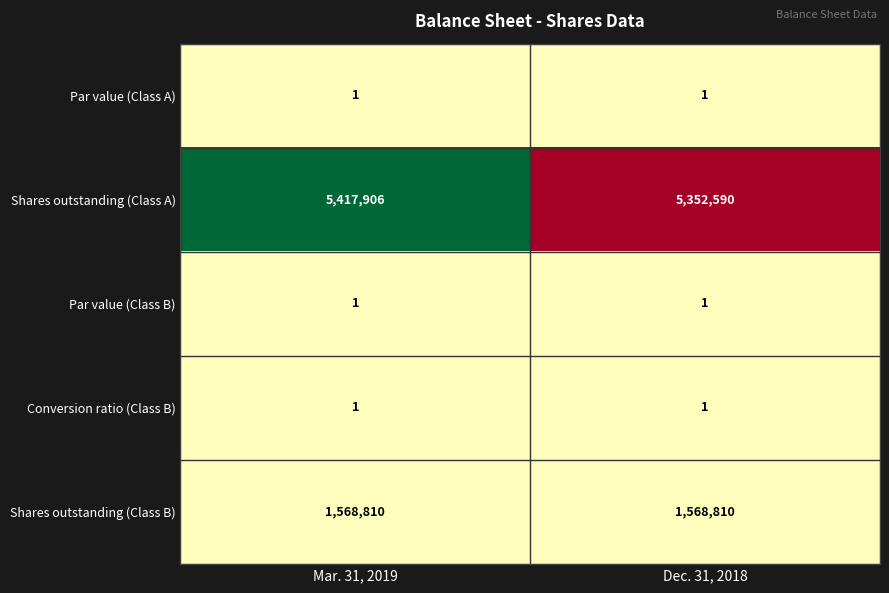

Reading left to right, list all the values displayed in this chart.

Par value (Class A): Mar. 31, 2019=1	Dec. 31, 2018=1
Shares outstanding (Class A): Mar. 31, 2019=5417906	Dec. 31, 2018=5352590
Par value (Class B): Mar. 31, 2019=1	Dec. 31, 2018=1
Conversion ratio (Class B): Mar. 31, 2019=1	Dec. 31, 2018=1
Shares outstanding (Class B): Mar. 31, 2019=1568810	Dec. 31, 2018=1568810